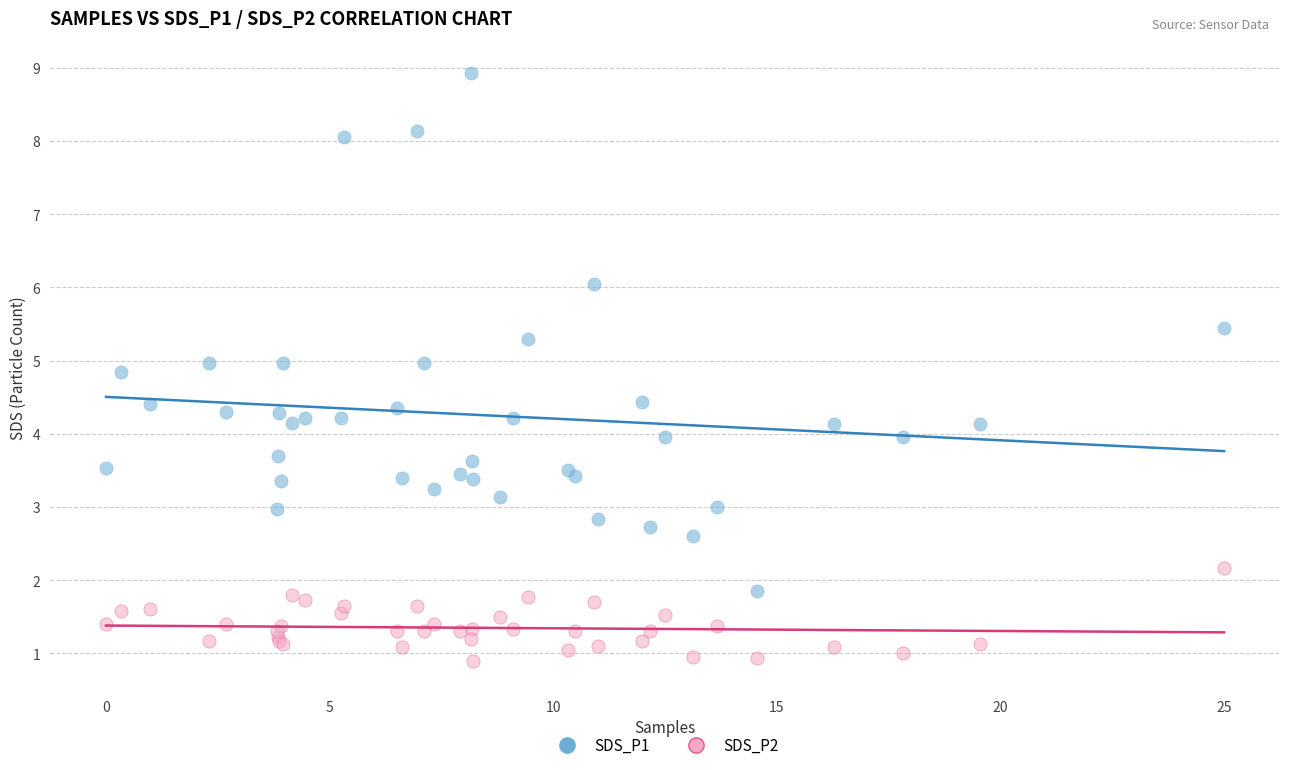

What are all the series names shown in the legend?

SDS_P1, SDS_P2